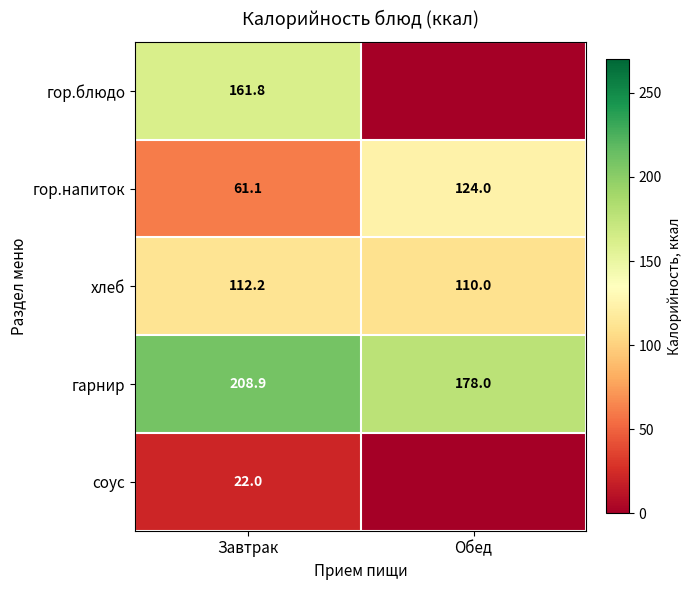

What is the total value across all series at Завтрак?

566.0